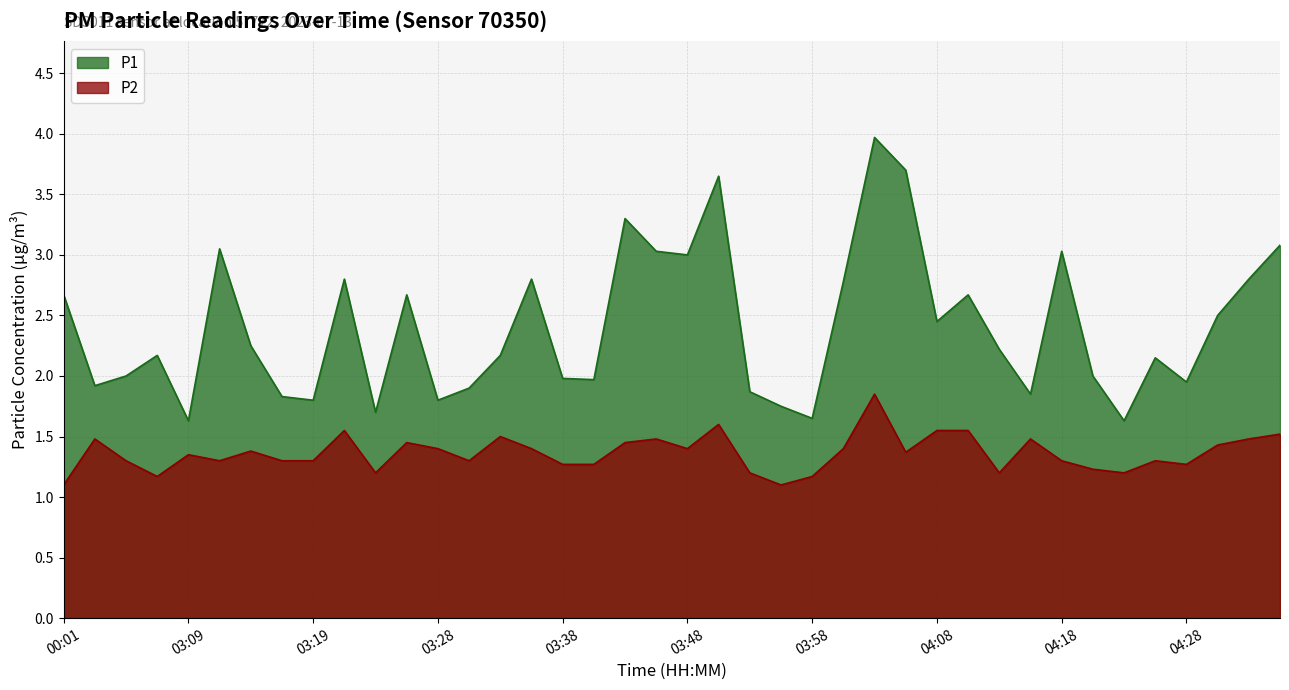

True or false: P1 has more than 1 interior local peaks.

True